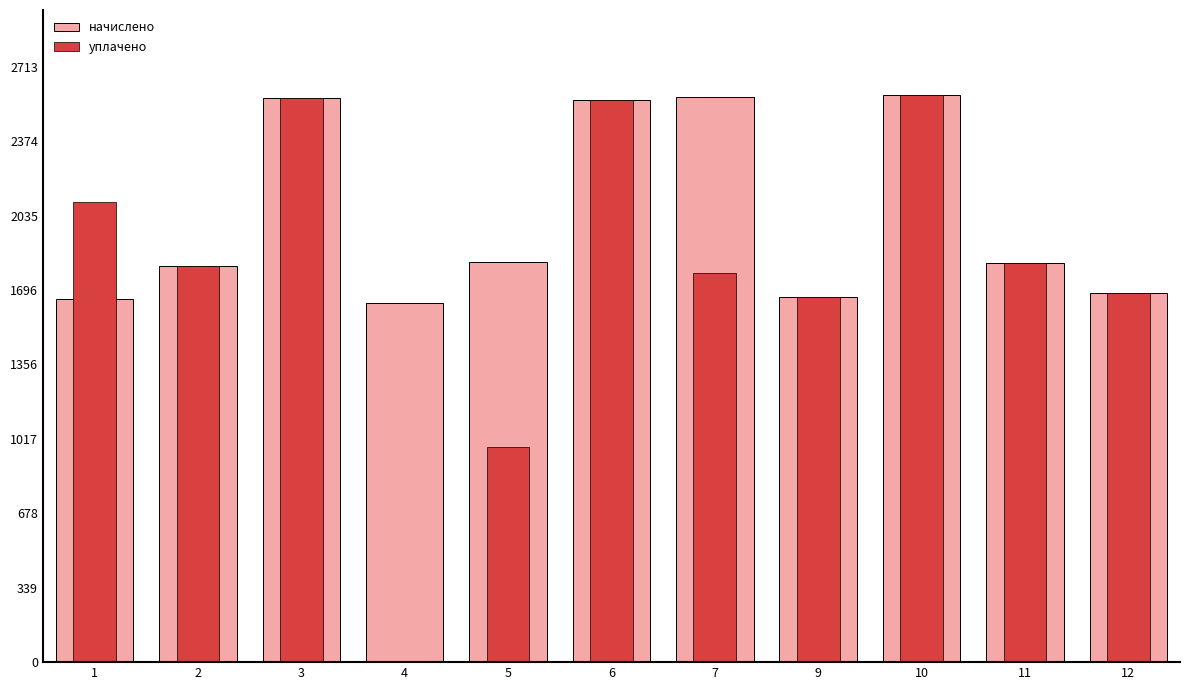

Is it true that начислено equals 1629.2 at 7?

False